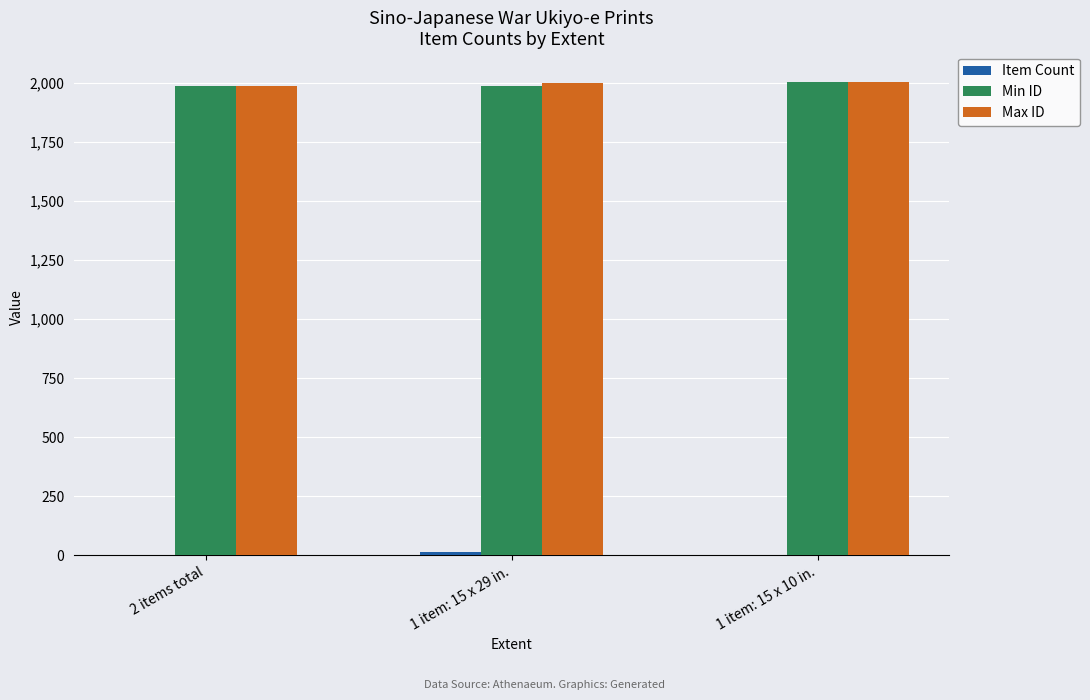

The value of Min ID at 2 items total is 1986. True or false?

True